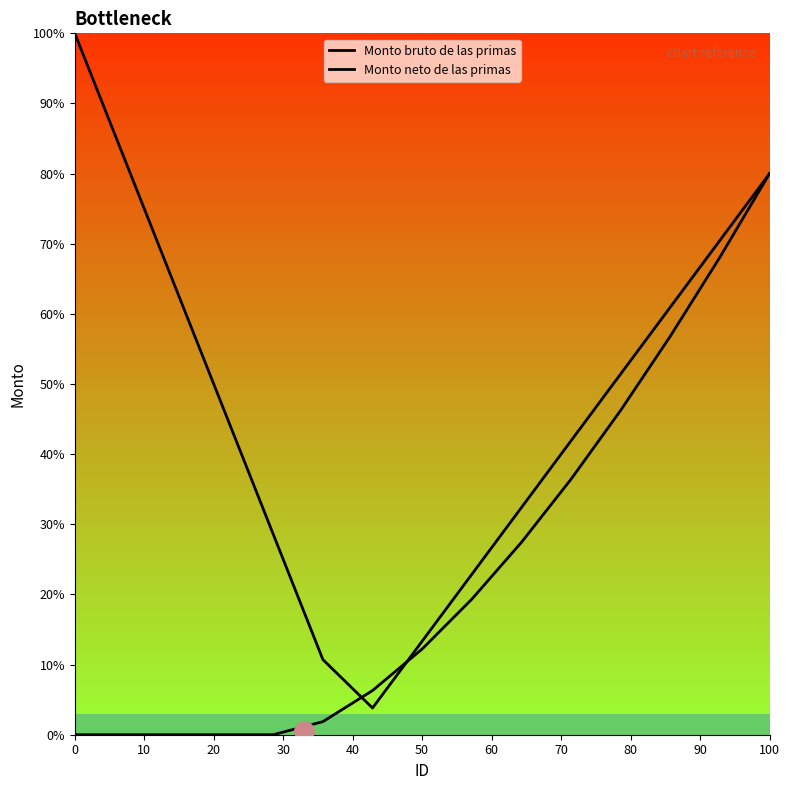

Is this an area chart (filled region under the line)?

No